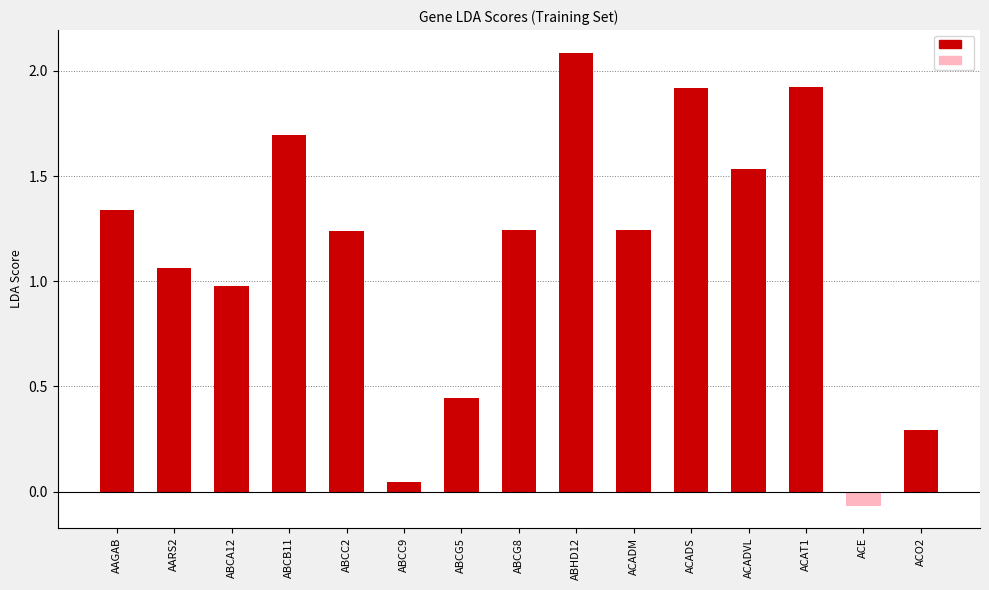

True or false: the data shows 1.7 at ABCB11.

True